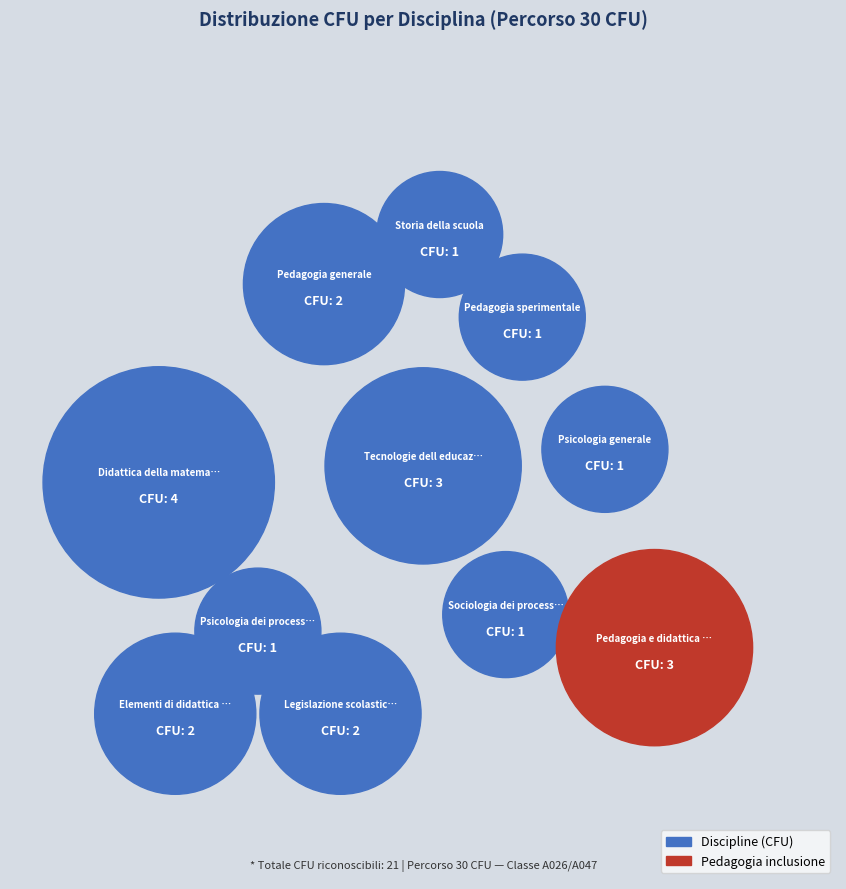

Is there a majority slice in this chart?

No